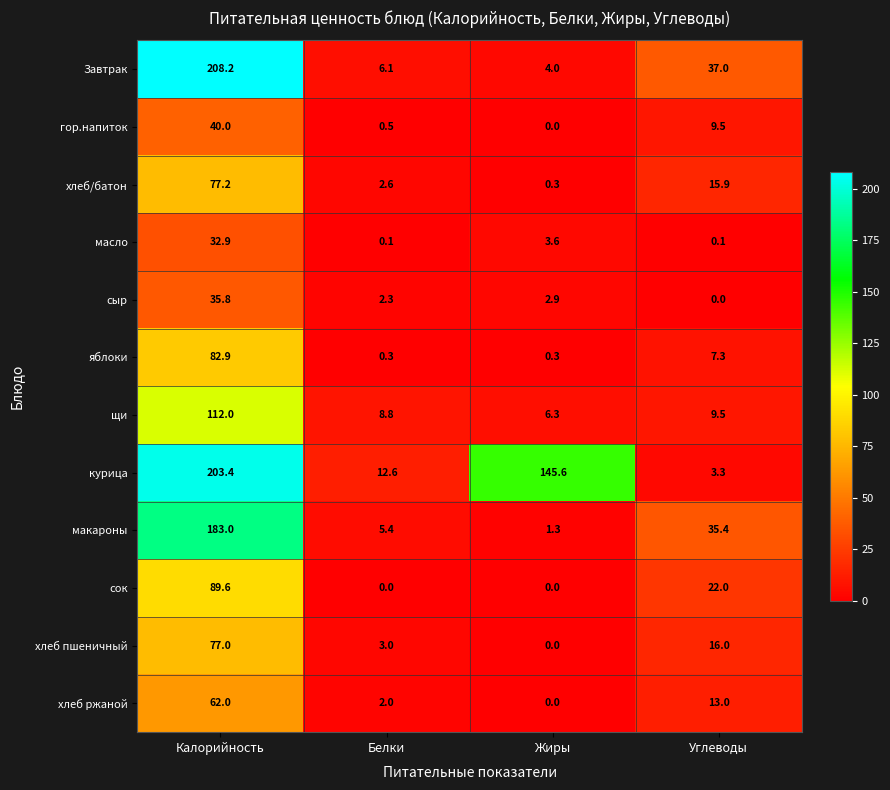

Rank the series by their maximum value, from highest to lowest.

Завтрак, курица, макароны, щи, сок, яблоки, хлеб/батон, хлеб пшеничный, хлеб ржаной, гор.напиток, сыр, масло